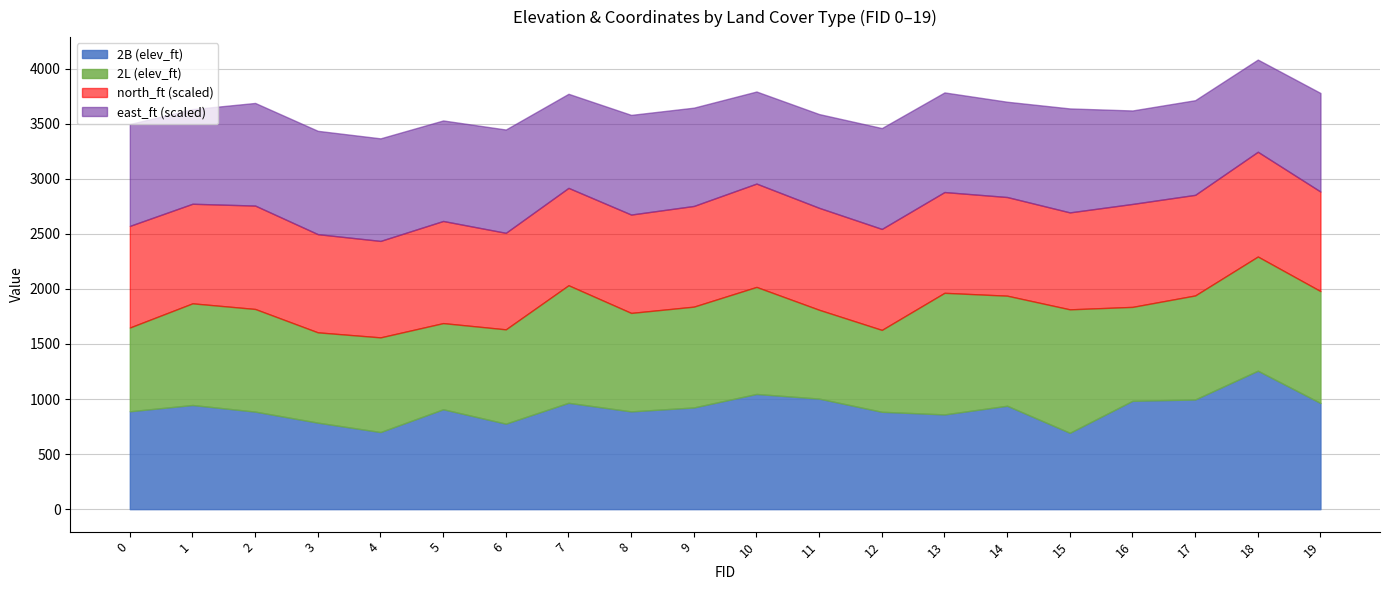

True or false: 2B and north_2B cross at least once.

False